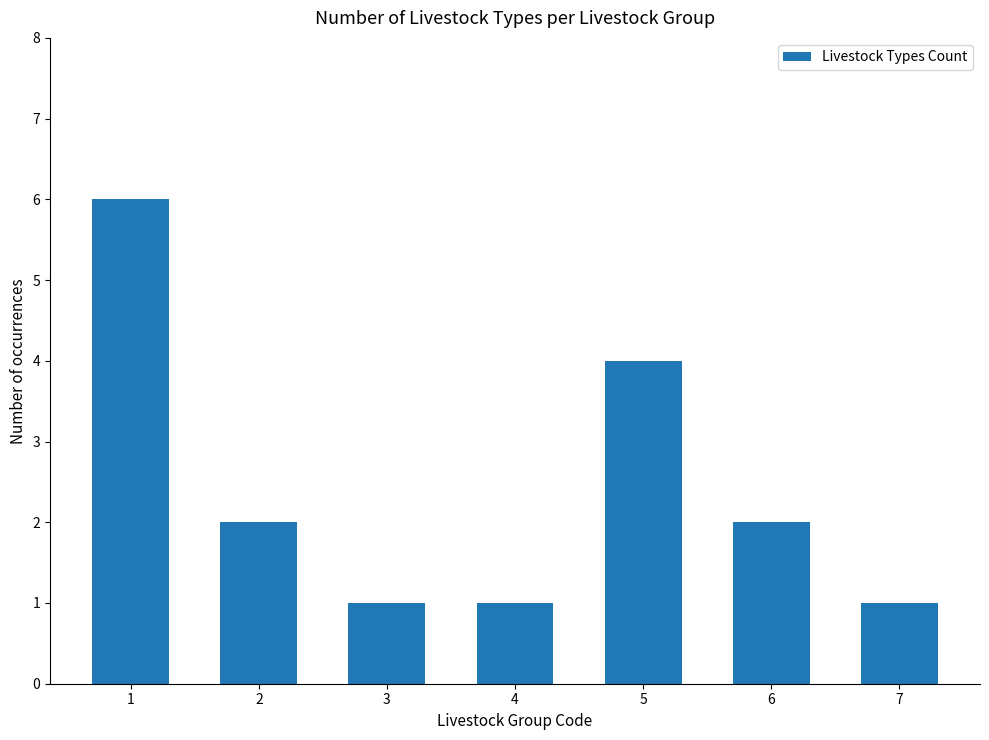

How many categories are shown in the chart?

7